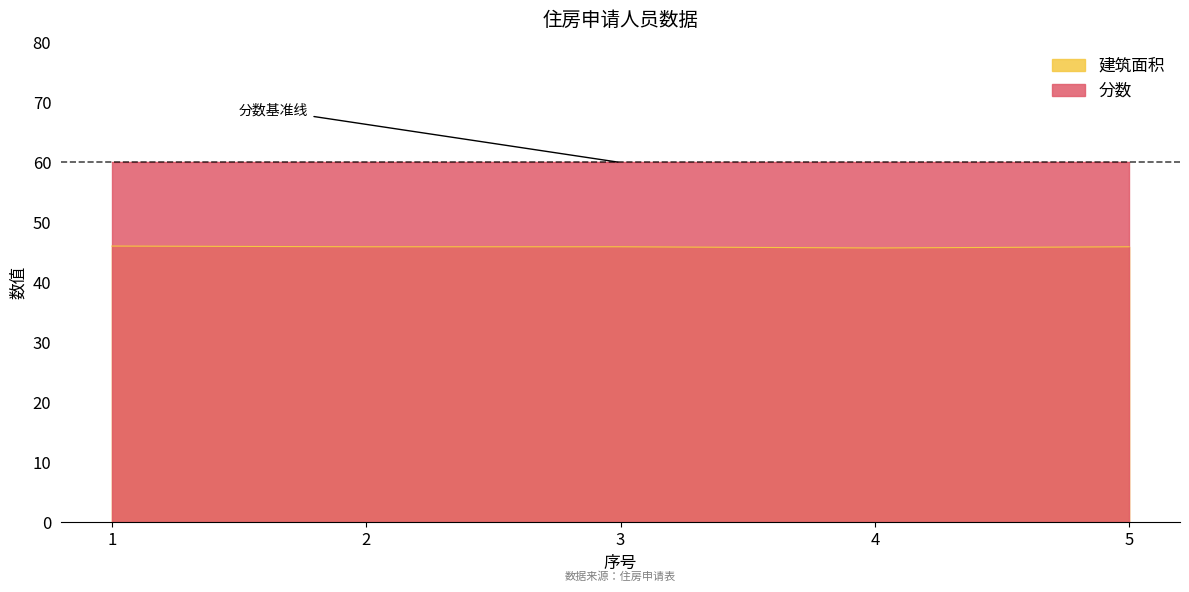

What is the maximum value shown in the chart?

60.0